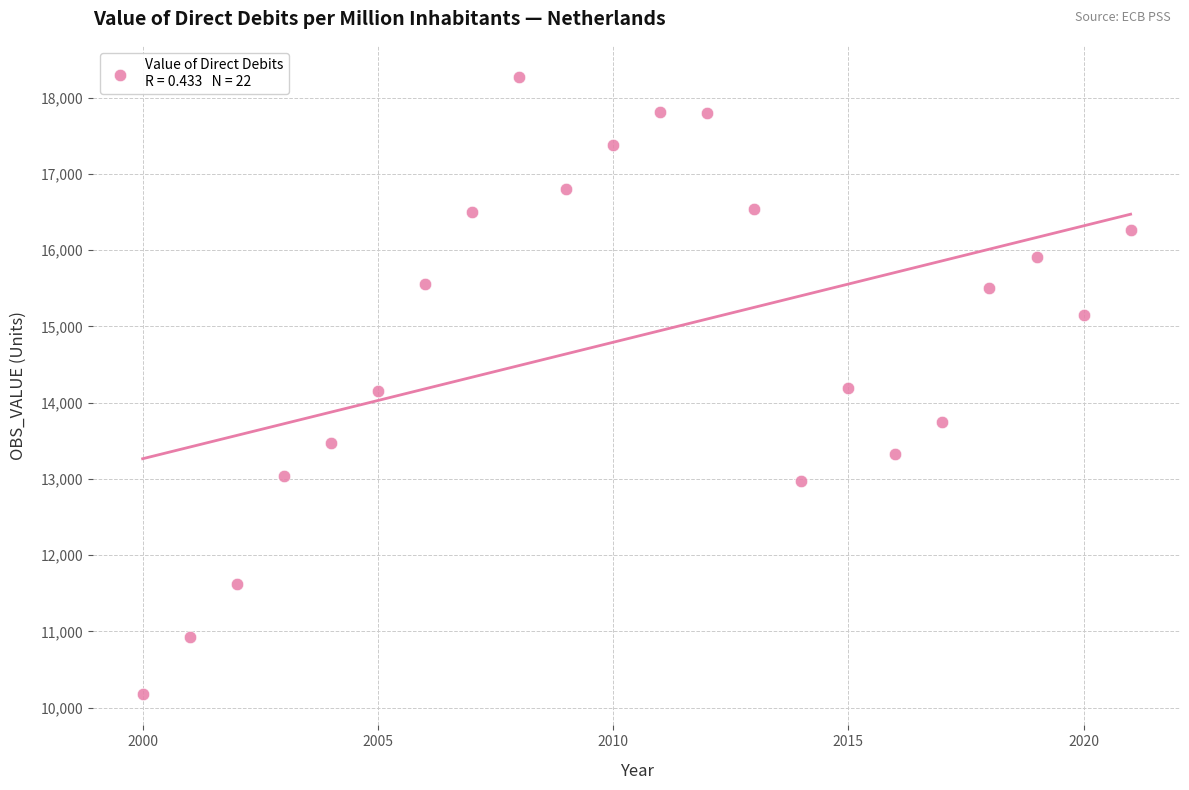

What is the range of Y values (max minus min)?

8101.3